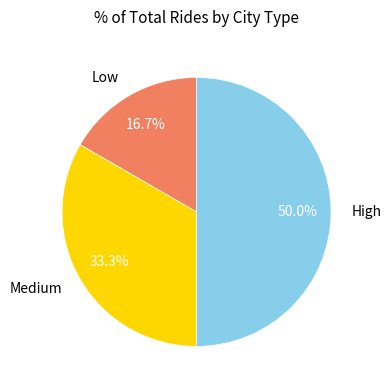

How many slices are in this pie chart?

3